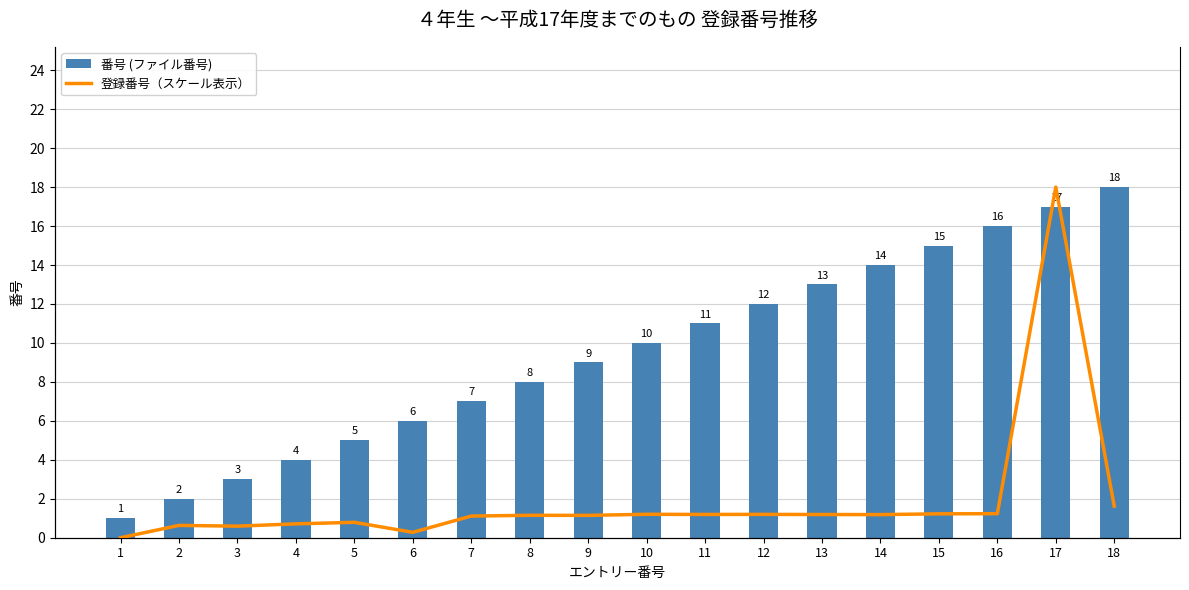

Which series has the largest total across all categories?

登録番号（スケール表示）